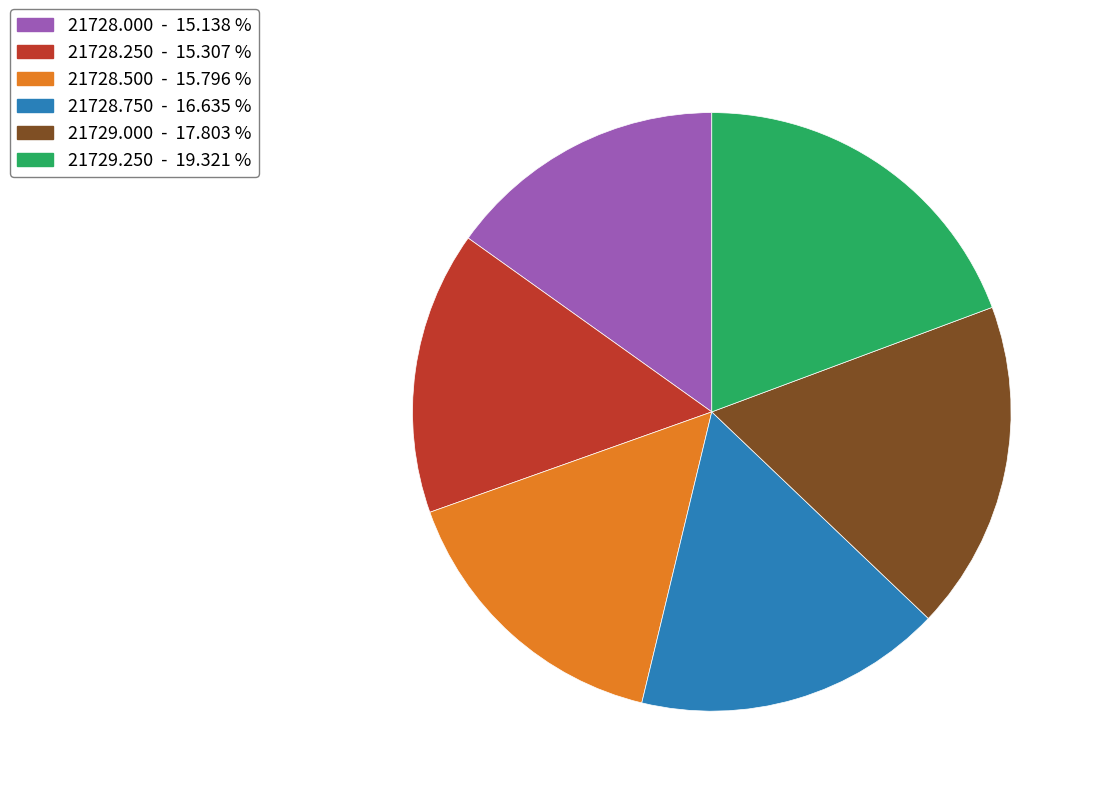

Is there any slice that represents more than half of the pie?

No